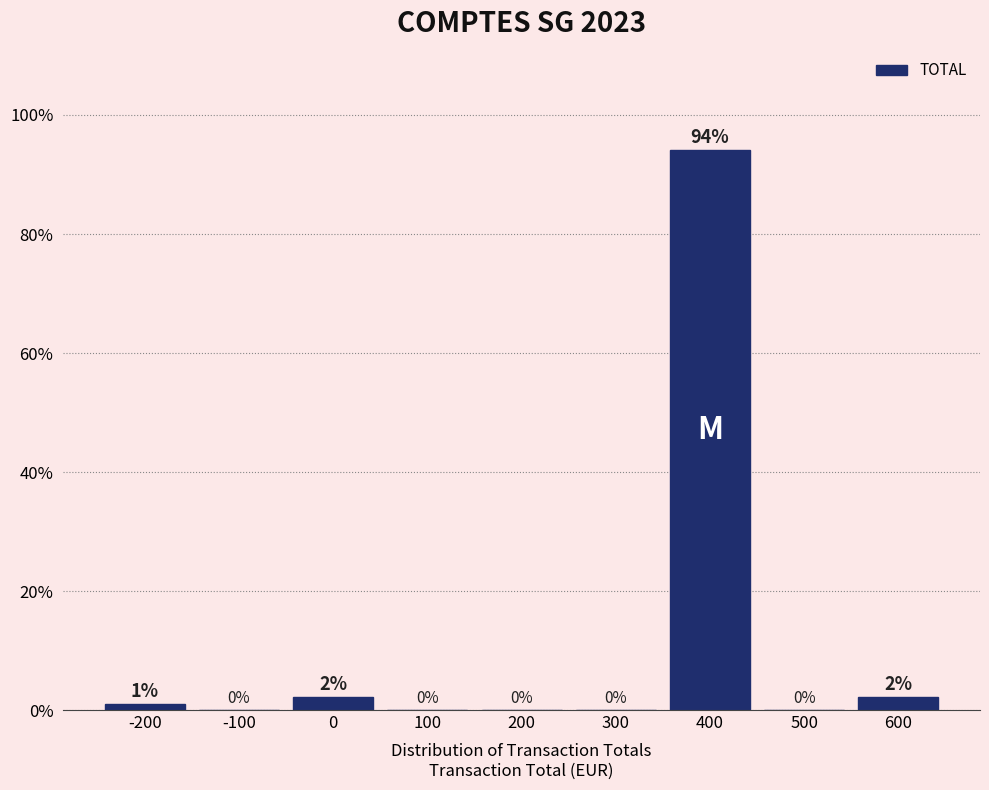

Over which range of the x-axis is the bar tallest?

350 to 450